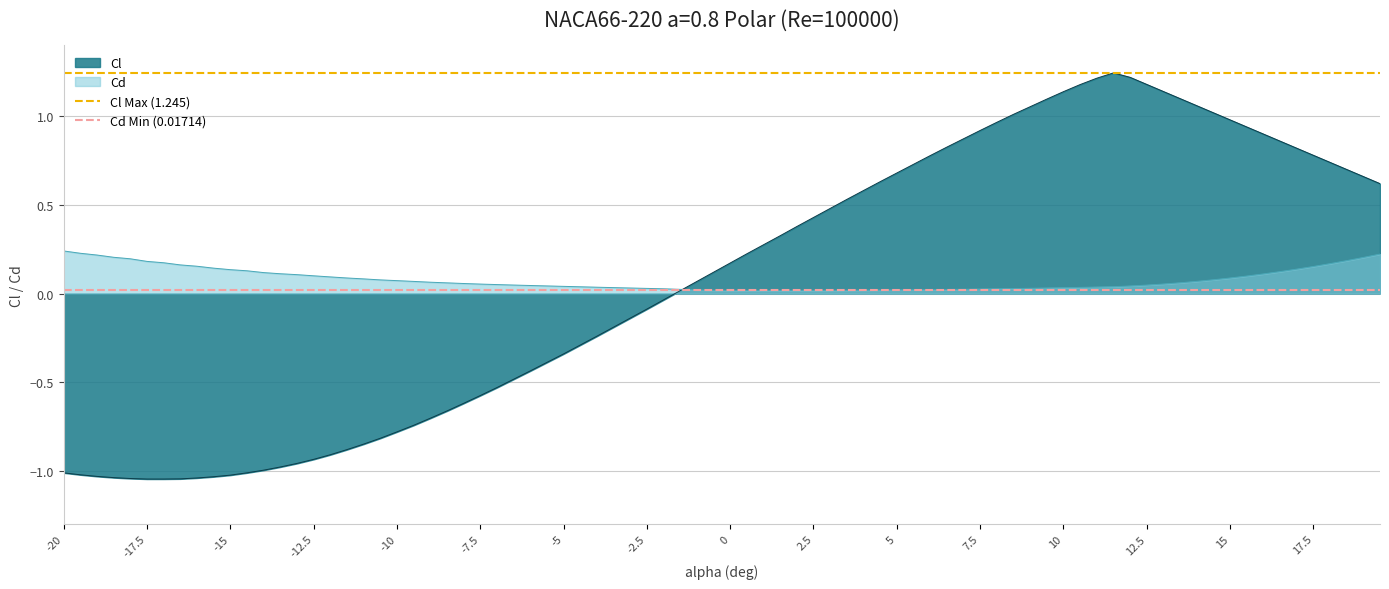

The value of Cl at 12.5 is 1.2. True or false?

True